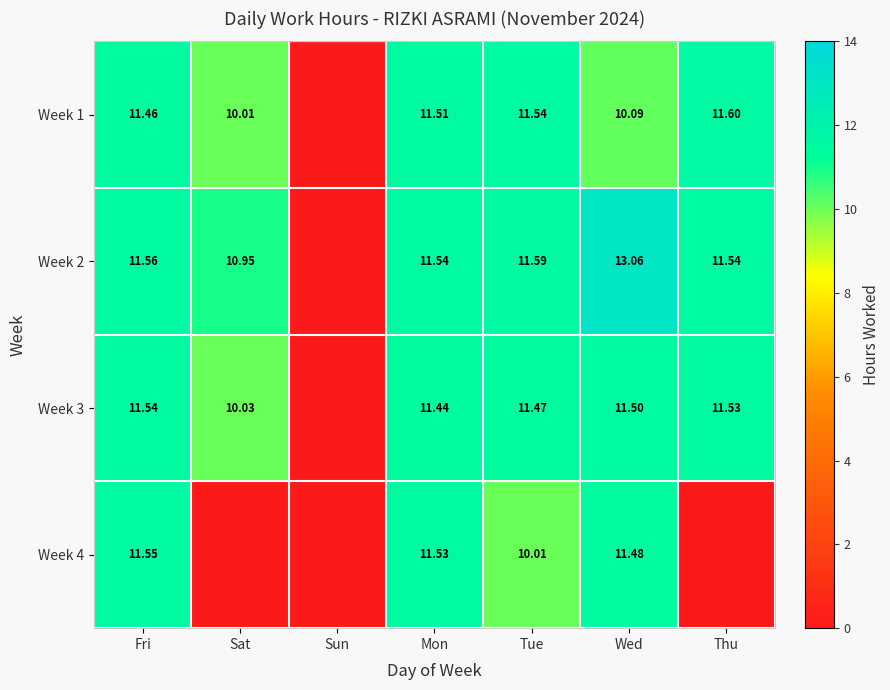

At how many categories does at least one series exceed 2?

6